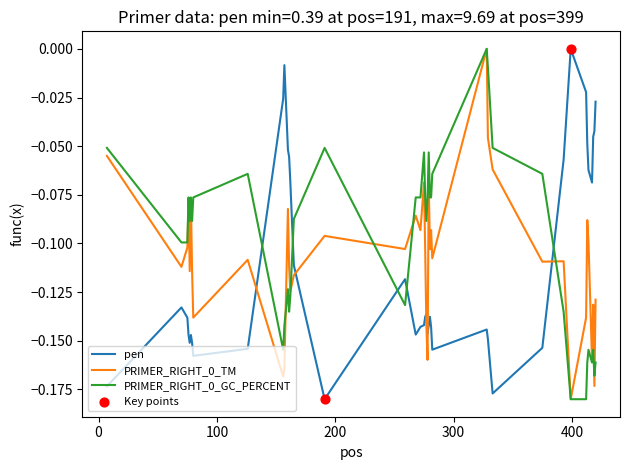

True or false: pen and PRIMER_RIGHT_0_TM intersect in this chart.

True